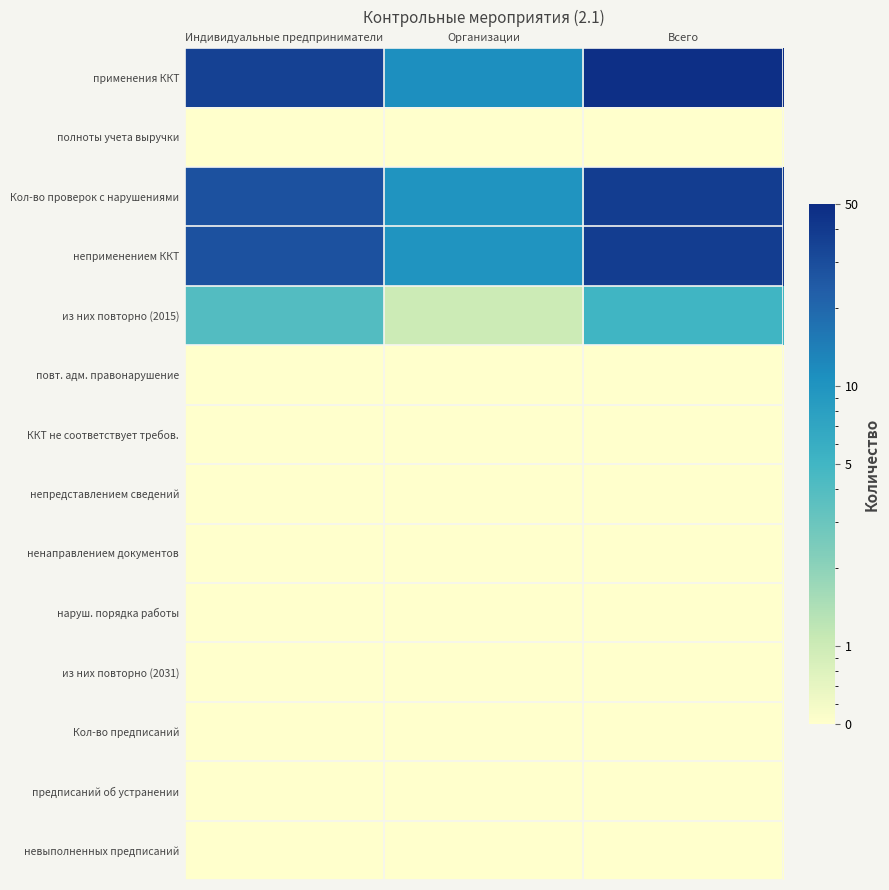

Which series has the widest spread of values?

применения ККТ